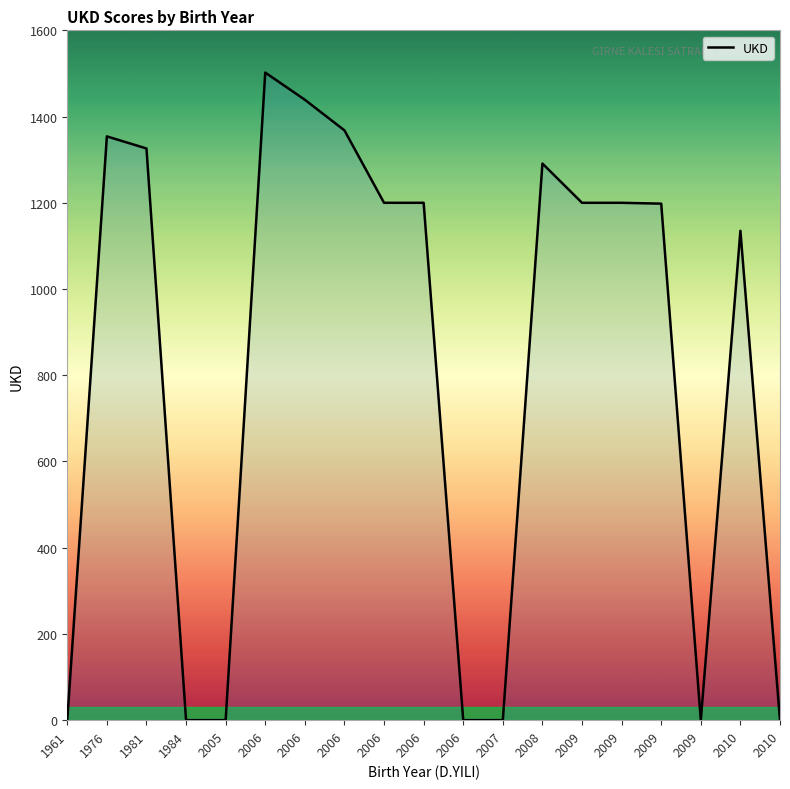

How many lines are shown in the chart?

1